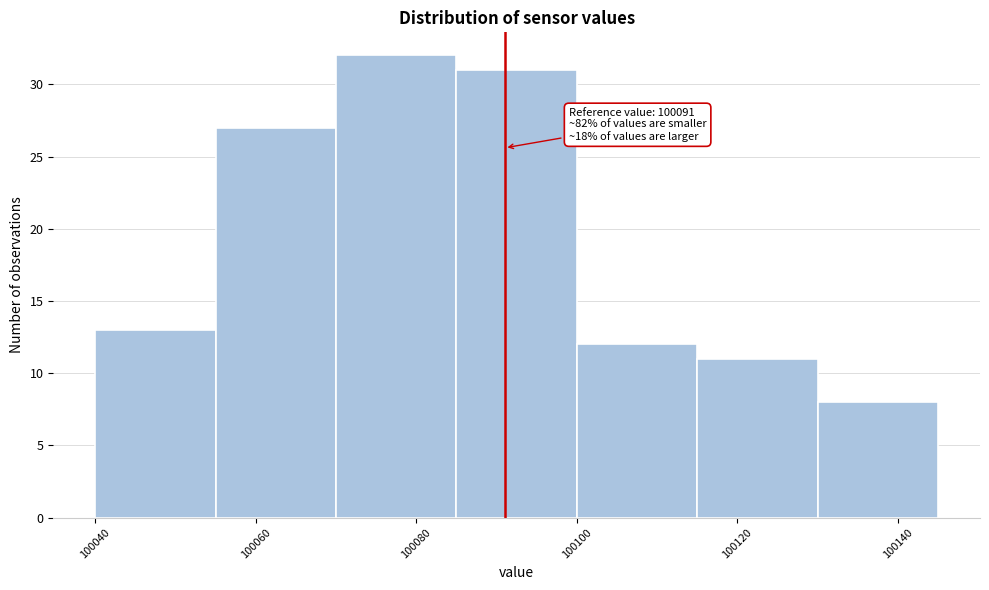

Which range on the x-axis has the tallest bar?

100070 to 100085